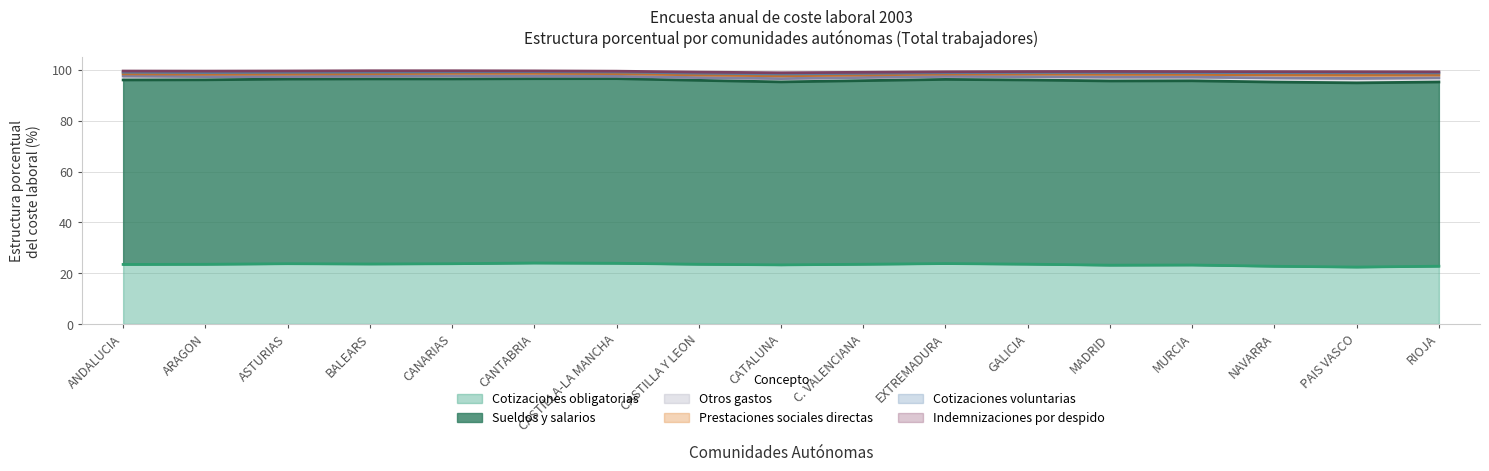

True or false: Prestaciones sociales directas has a value of 1.0 at 6.

True